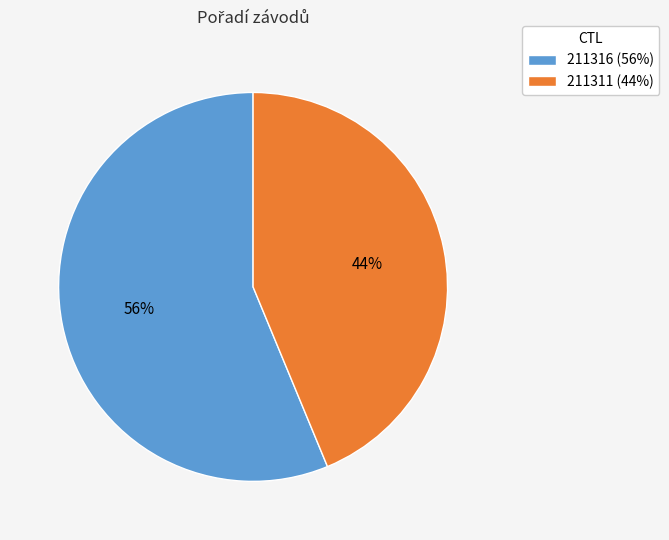

Which category has the biggest portion of the pie?

211316